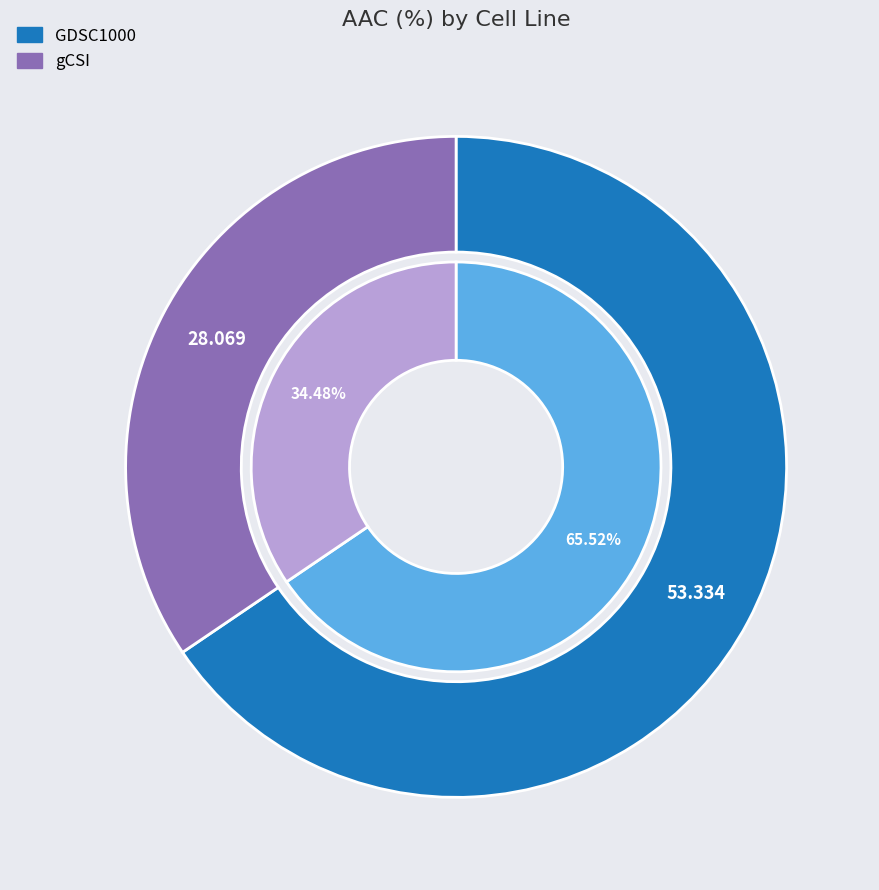

To the nearest percent, what is the average slice percentage?

50%